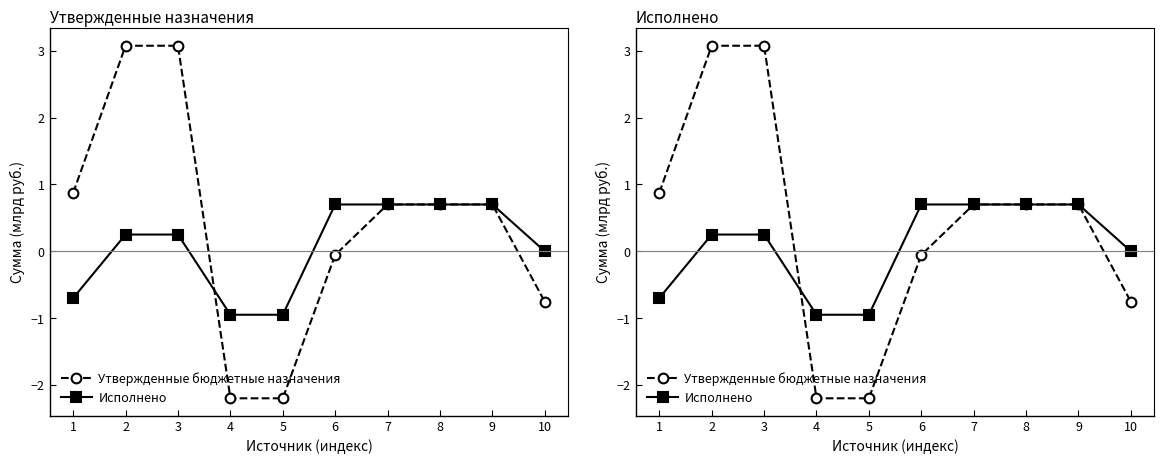

What is the maximum value shown in the chart?

3.1